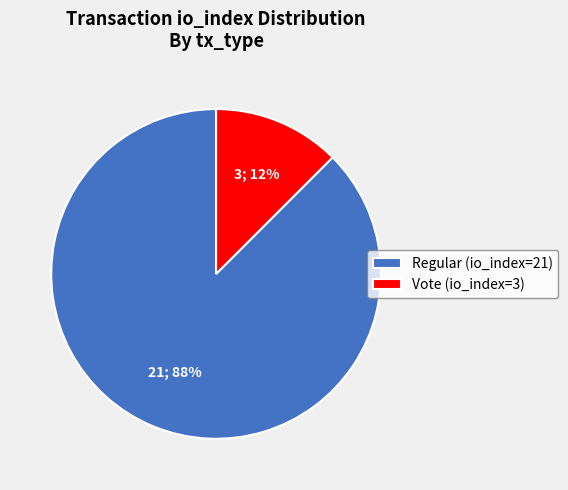

How many slices are in this pie chart?

2